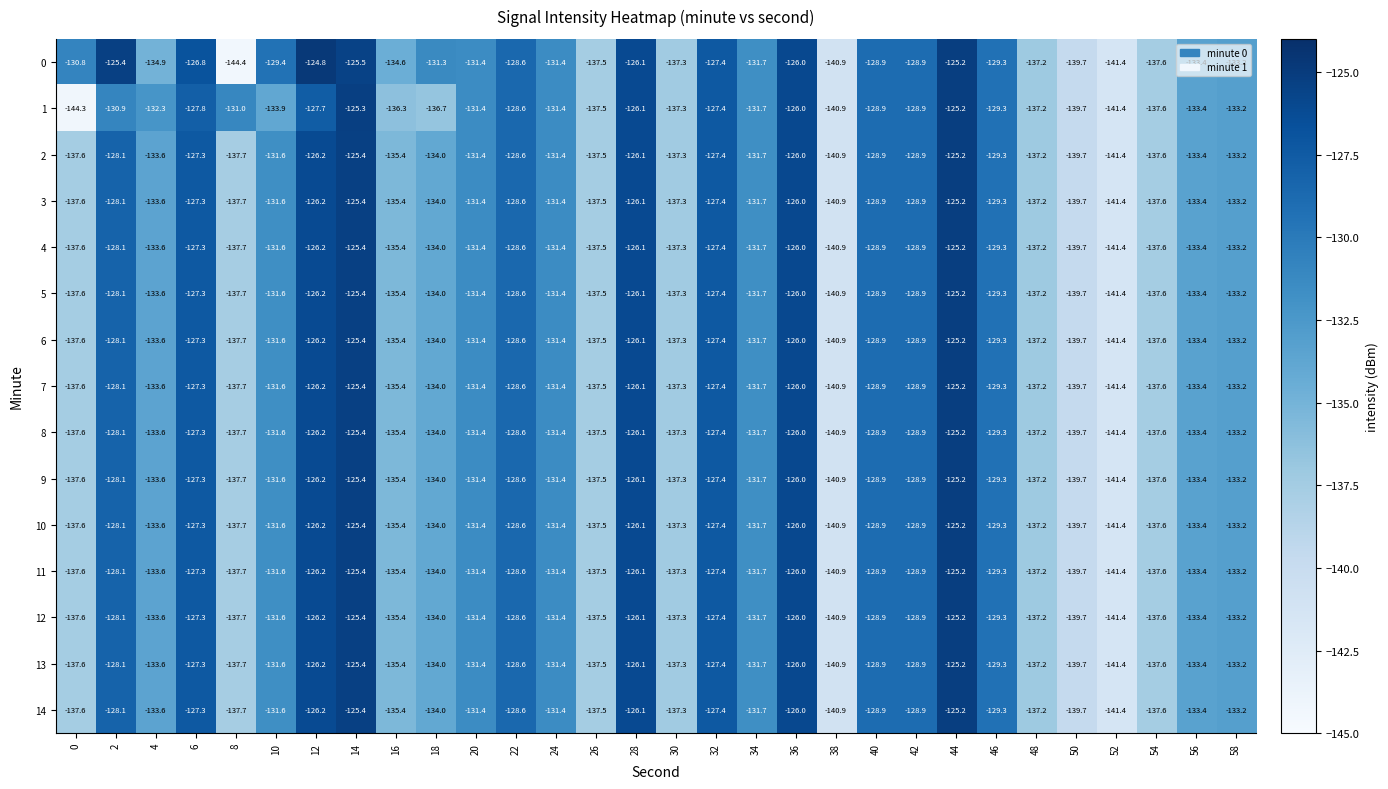

How many values in the 5 series are below -131?

18